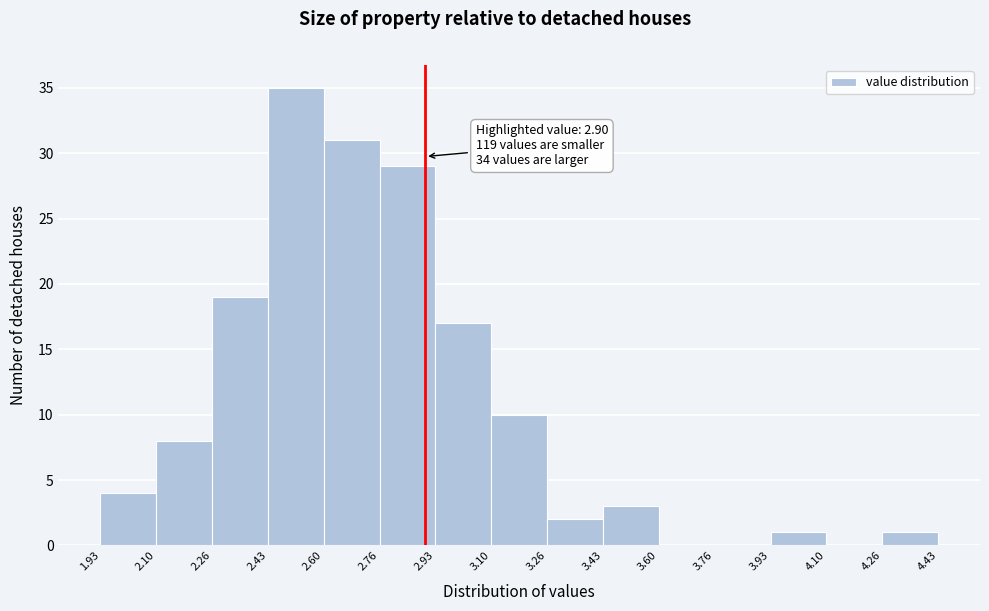

Which range on the x-axis has the tallest bar?

2.43 to 2.60